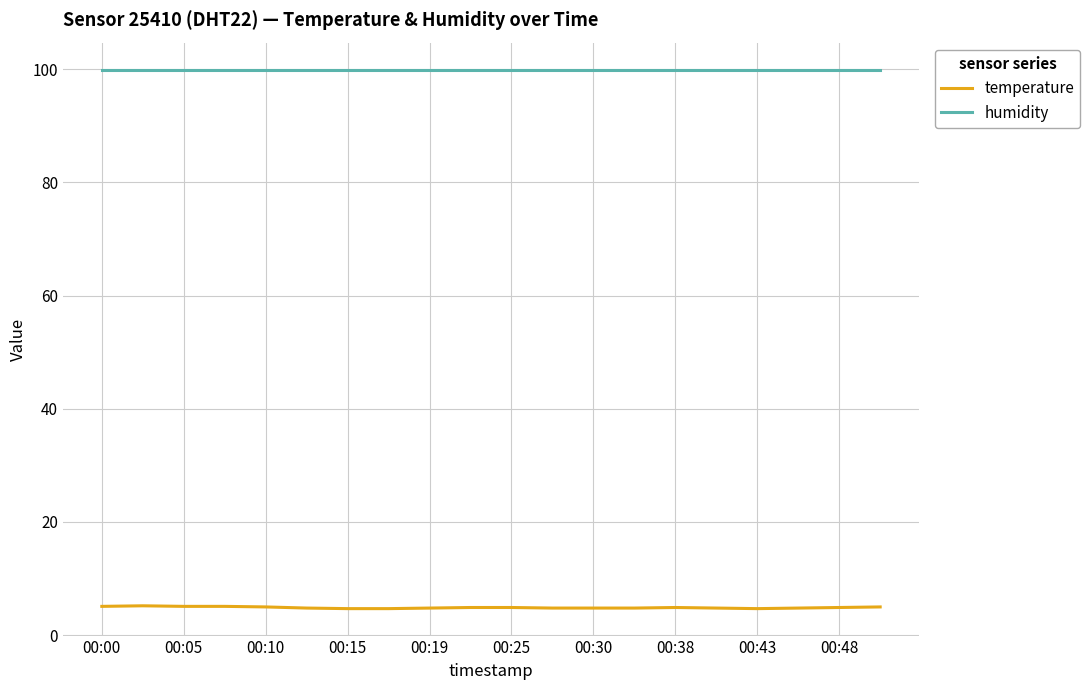

List the series in order of their overall mean, highest first.

humidity, temperature